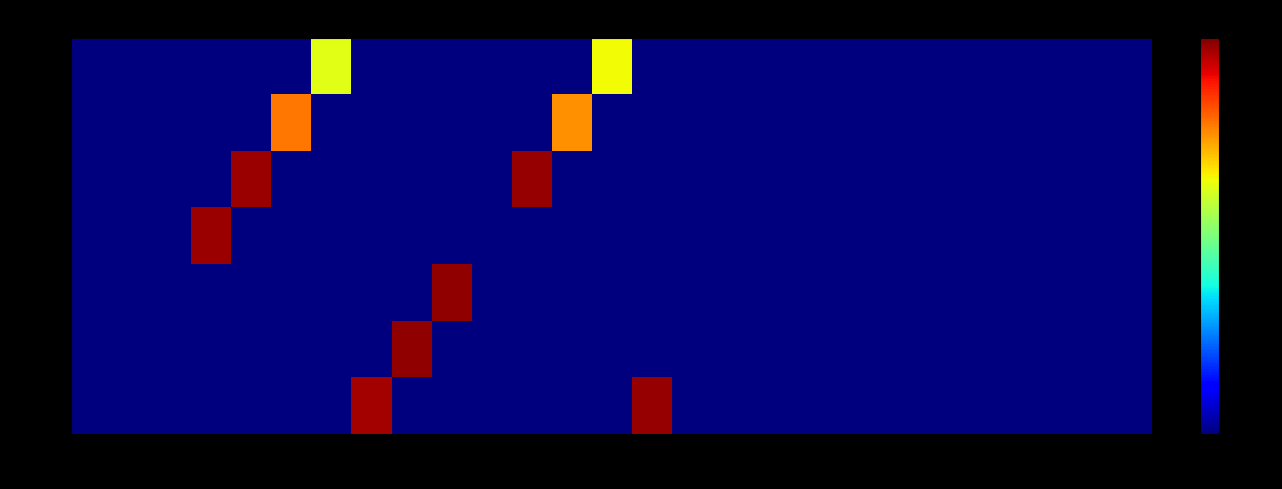

Which series changed the most between 1 and 22?

Thu